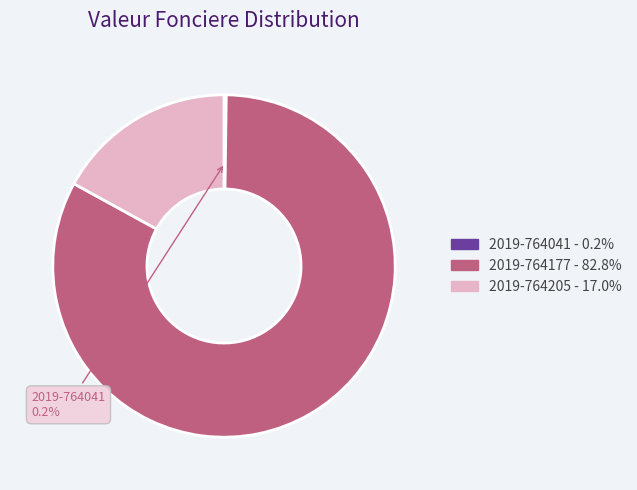

Does any single category account for the majority?

Yes